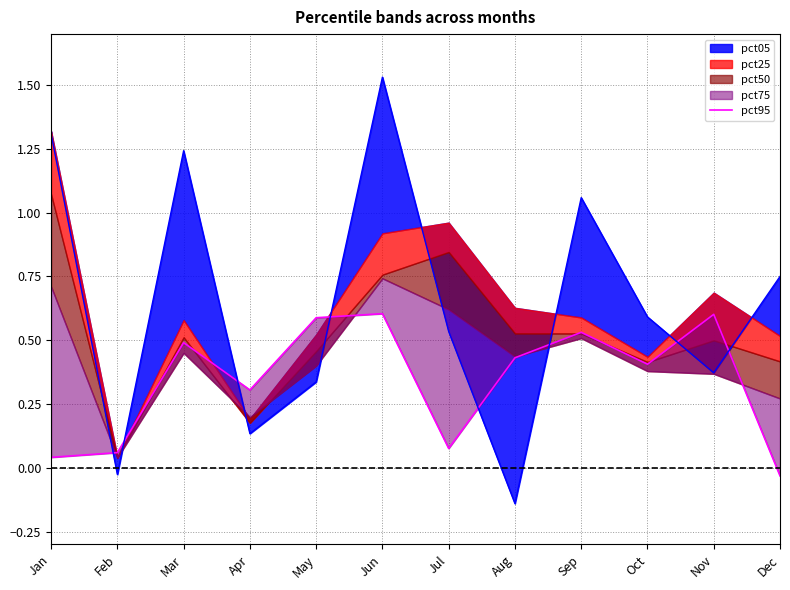

The value at Aug is 0.4. True or false?

True